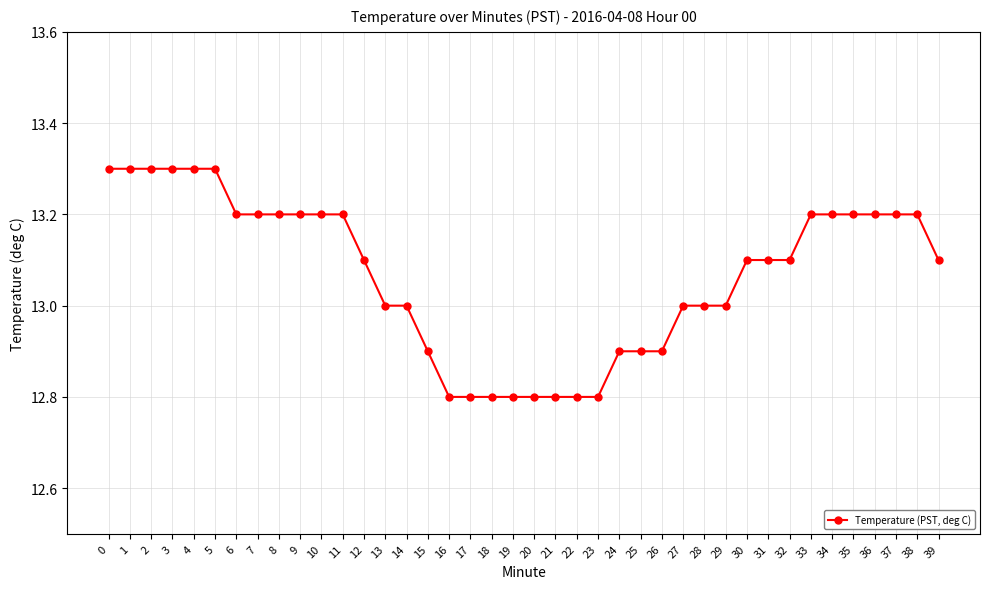

How many values are between 12 and 13?

17